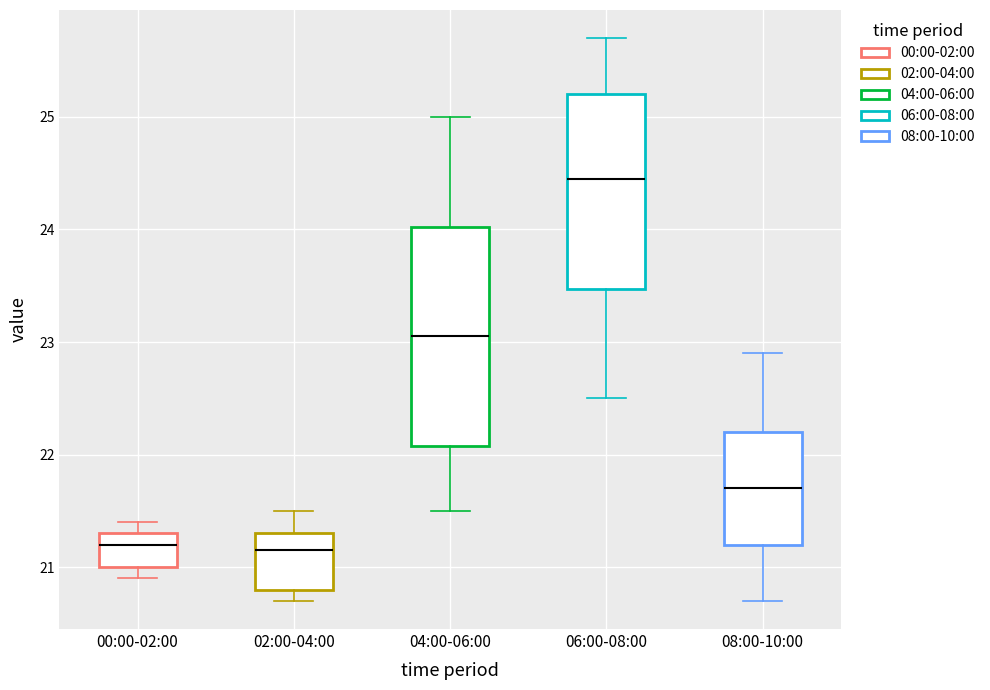

Comparing the boxes themselves (not the whiskers), which one is the tallest?

04:00-06:00